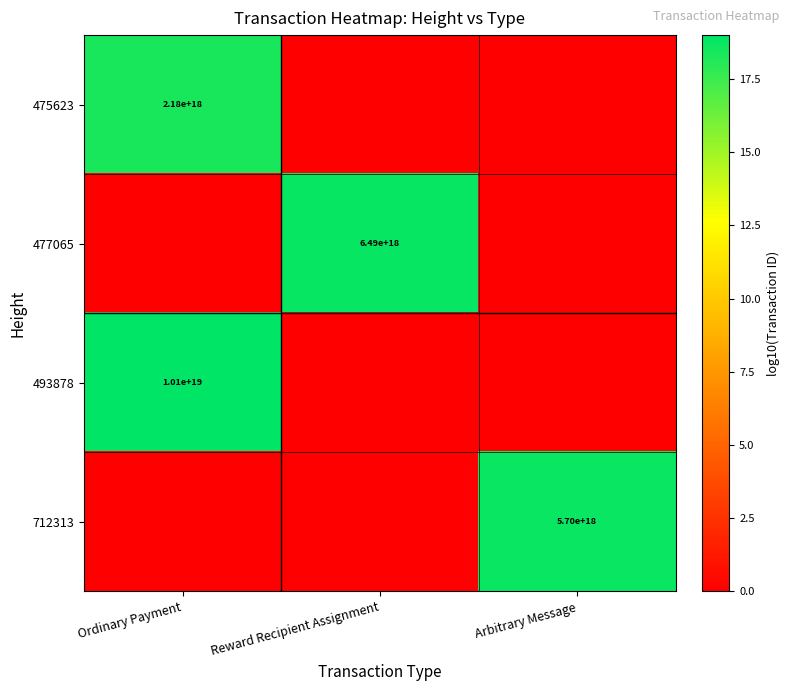

The 493878 series shows 16415096135836319744 at Ordinary Payment. True or false?

False